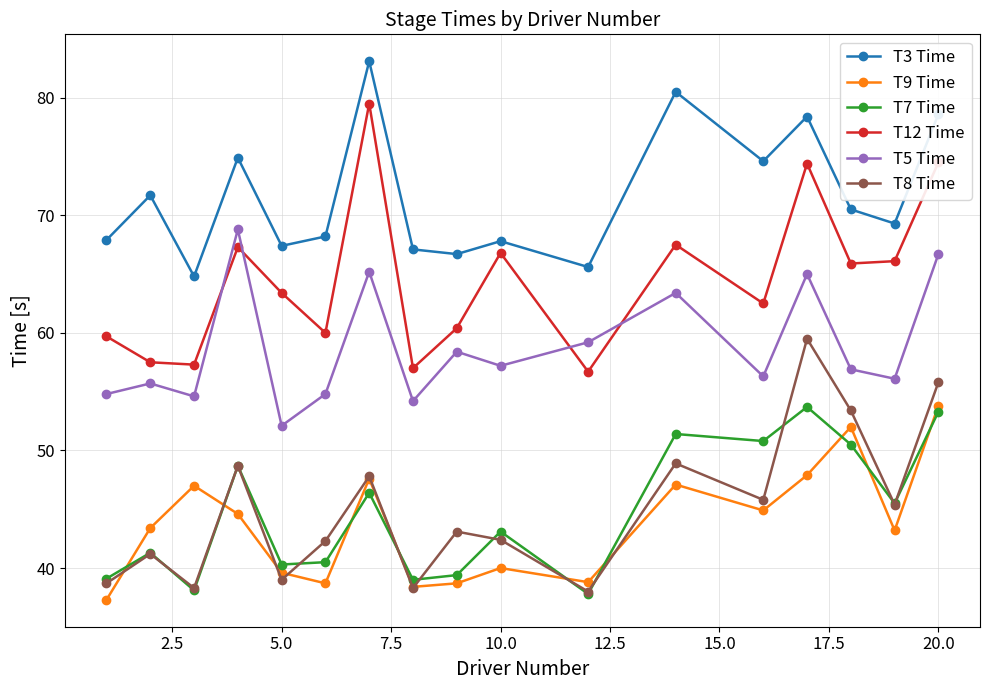

True or false: T5 Time and T9 Time intersect in this chart.

False